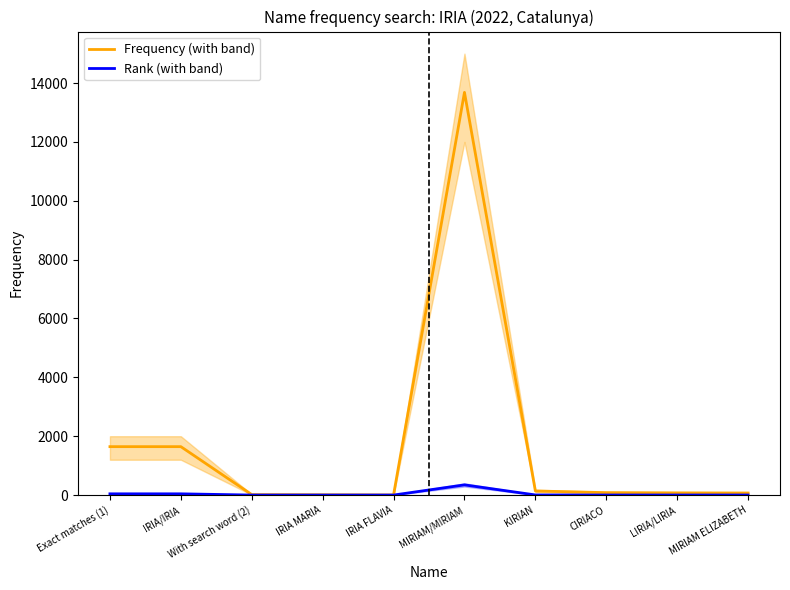

At which category does the chart reach its peak across all series?

MIRIAM/MIRIAM